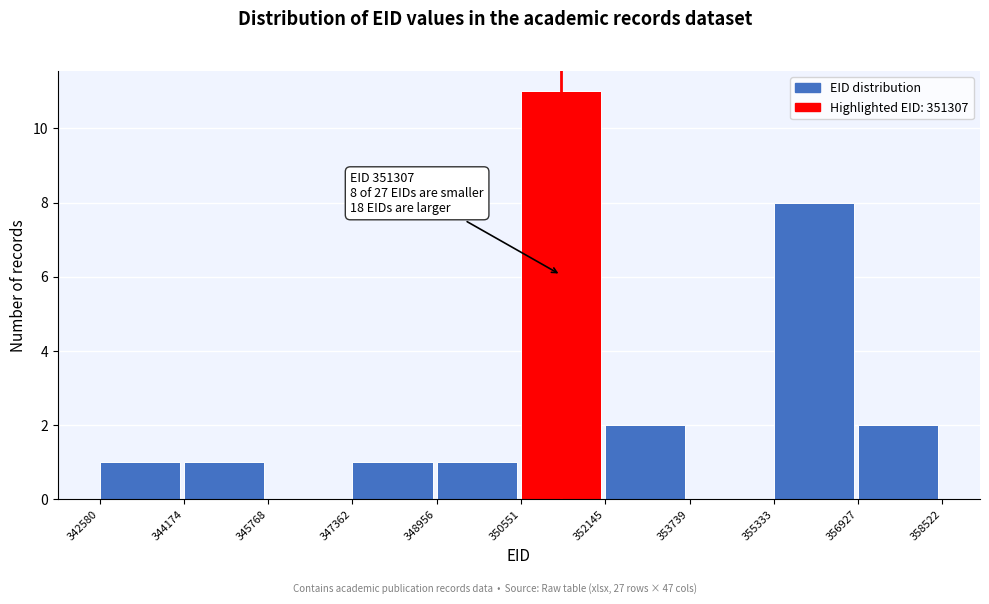

Which range on the x-axis has the tallest bar?

350551 to 352145